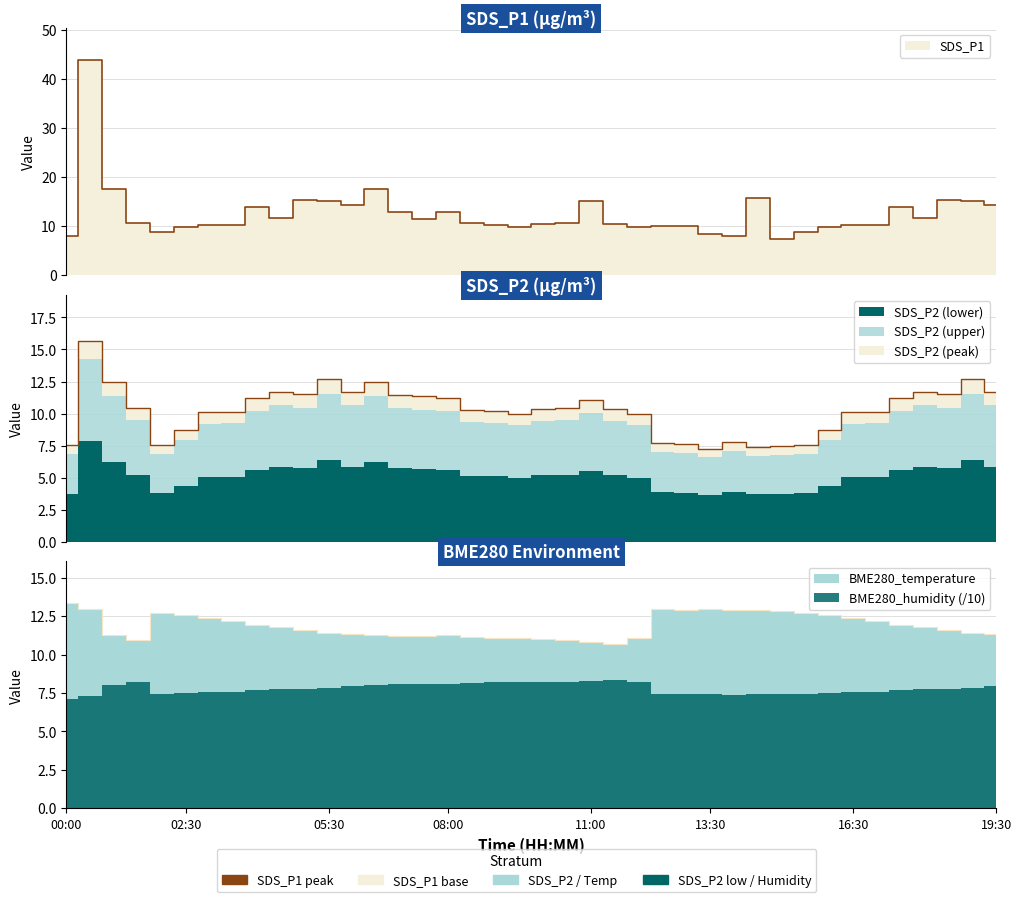

How many interior local valleys does the BME280_temperature series have?

4